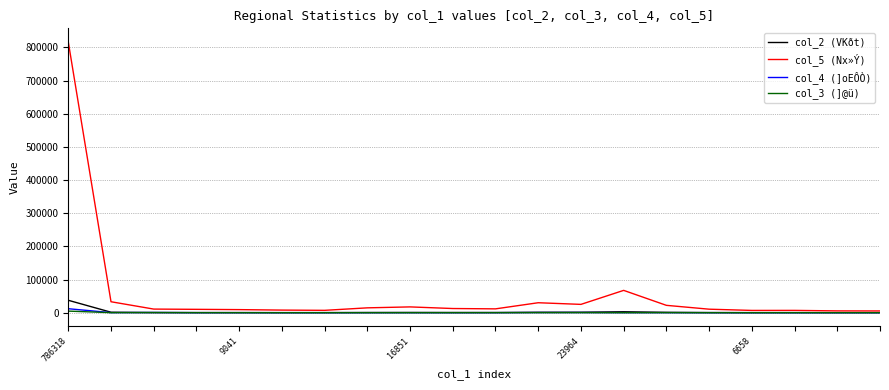

Which series has the widest spread of values?

col_5 (Nx»Ý)